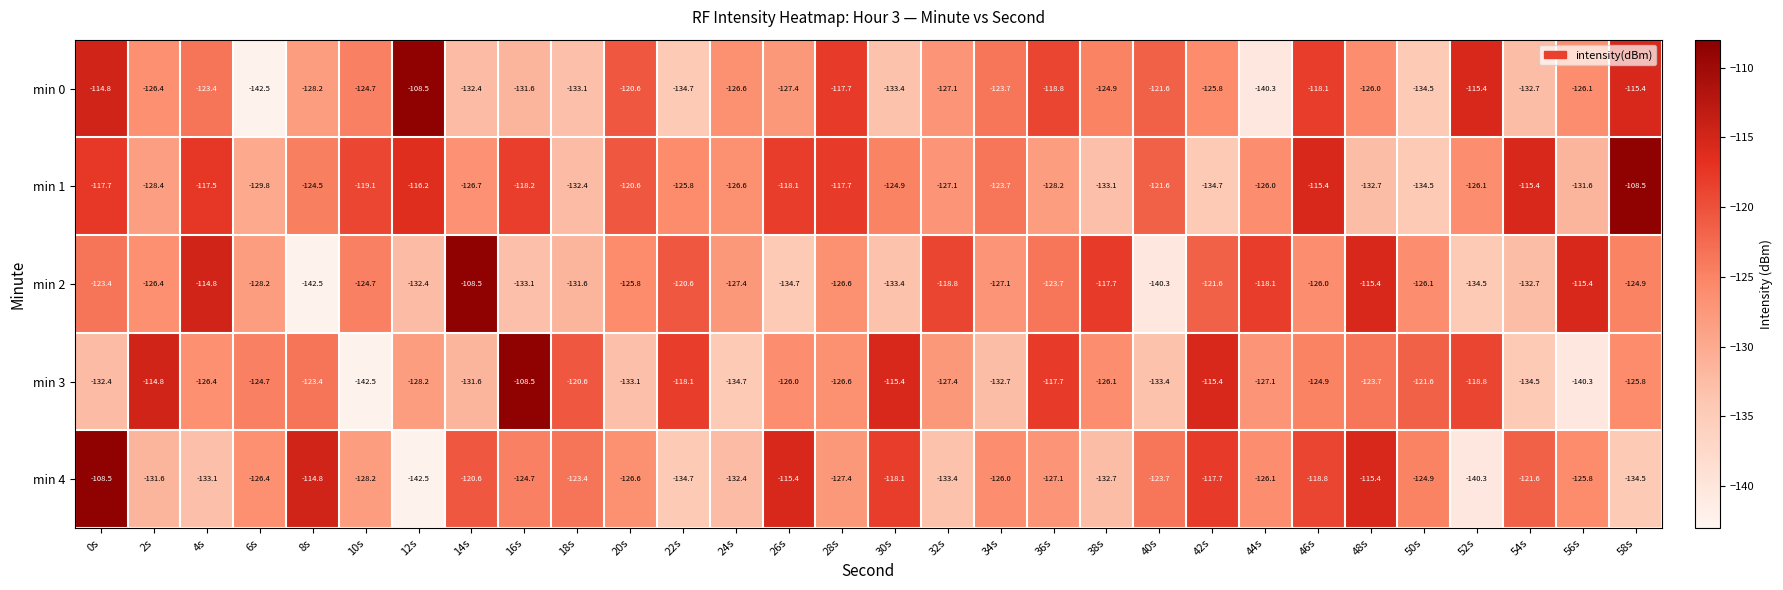

Rank the series at 4s from lowest to highest value.

min 4, min 3, min 0, min 1, min 2